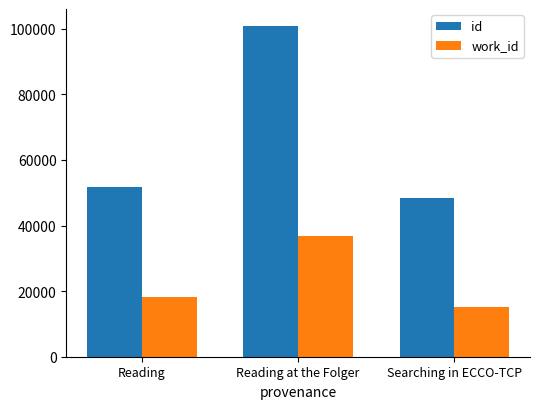

What is the spread (max minus min) of values at Searching in ECCO-TCP?

33158